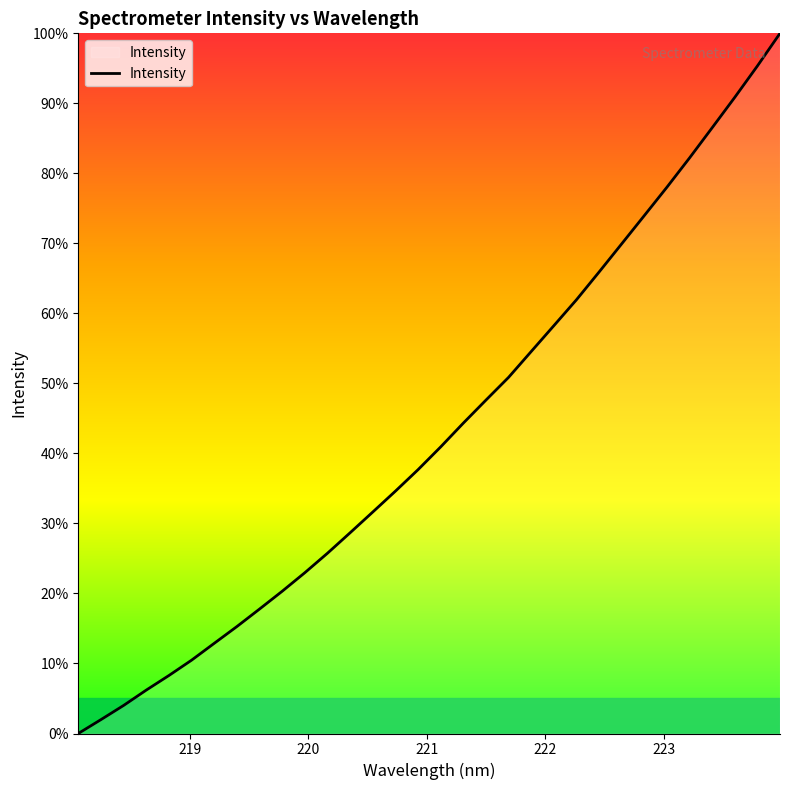

What is the difference between the maximum and minimum values?

100.0